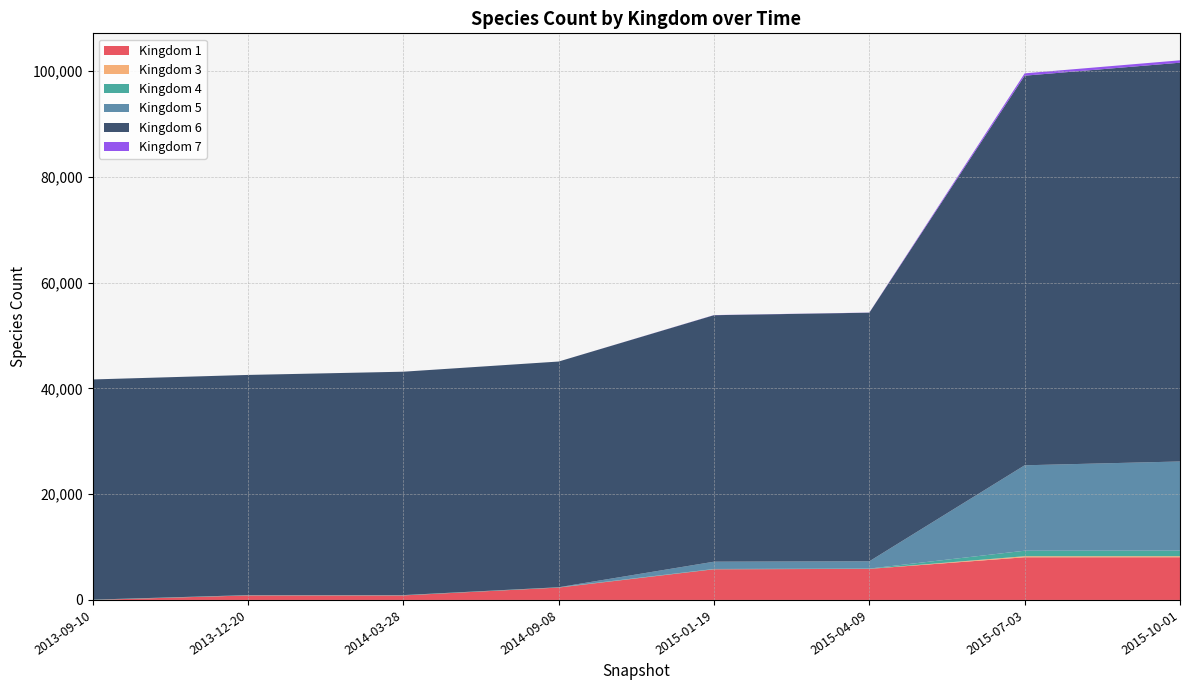

The value of Kingdom 1 at 2015-01-19 is 5798. True or false?

True